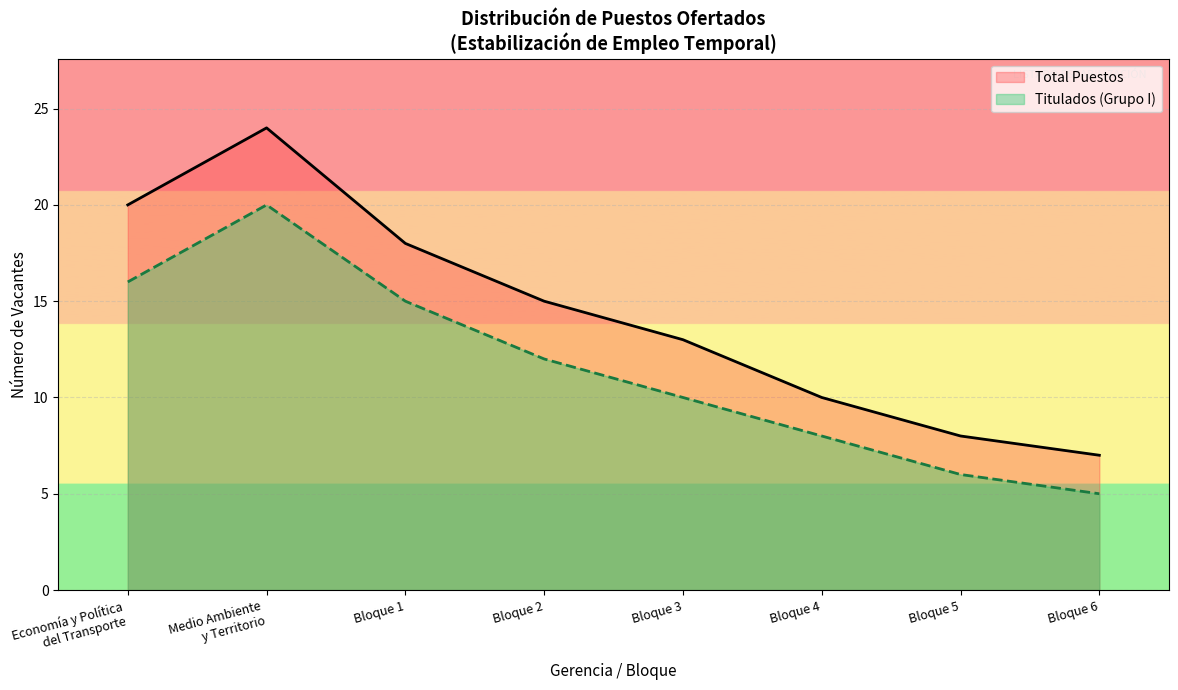

What is the maximum value for Total Puestos?

24